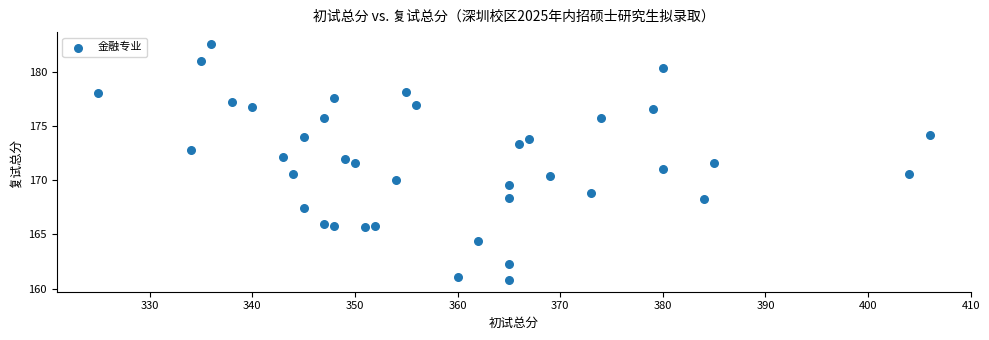

What is the range of X values (max minus min)?

81.0